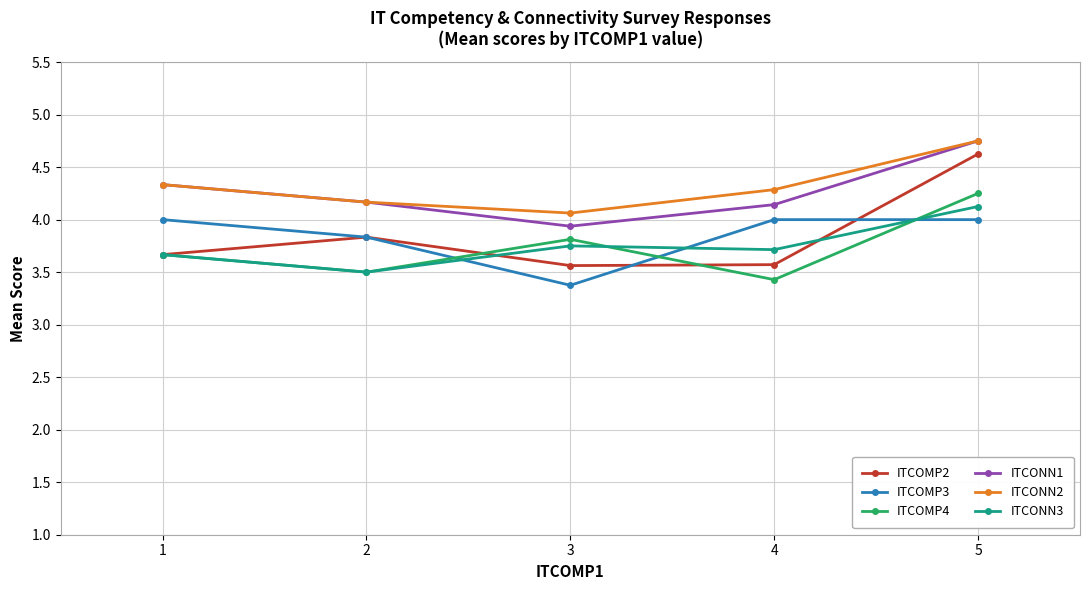

What is the spread (max minus min) of values at 4?

0.9